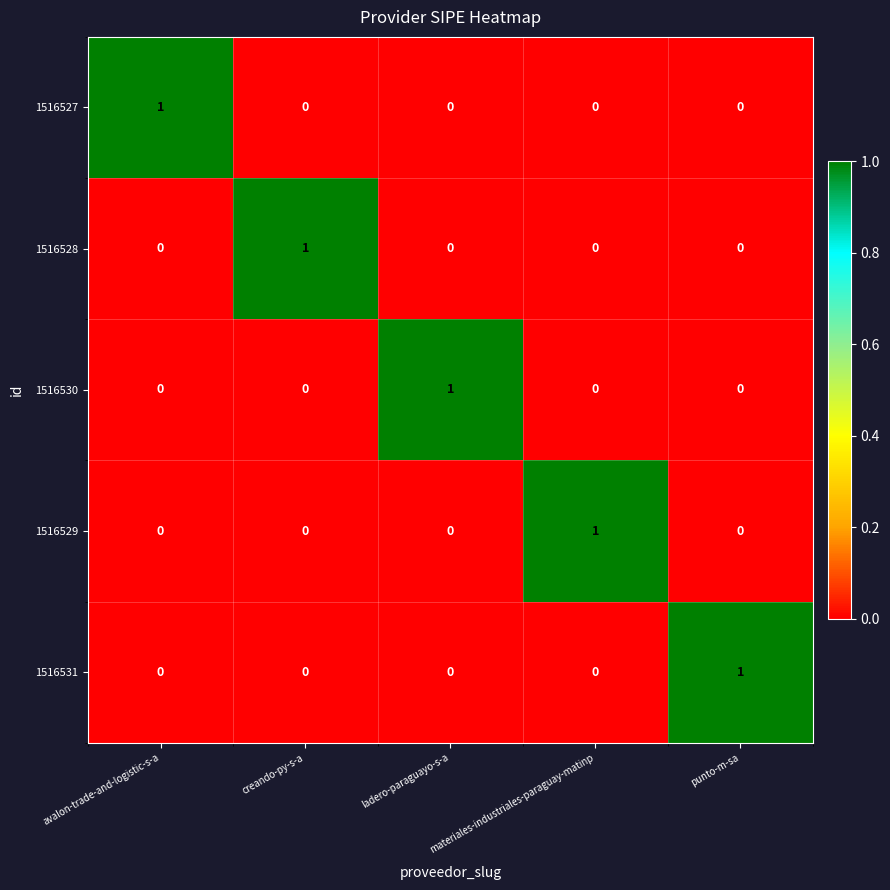

What is the total value across all series at creando-py-s-a?

1